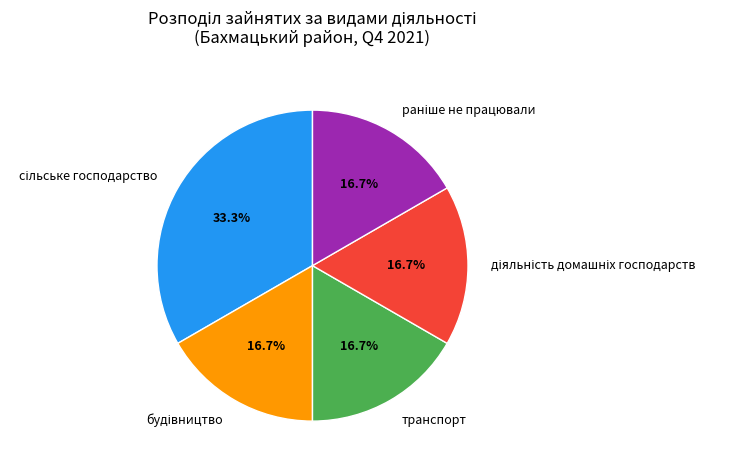

Does any single category account for the majority?

No